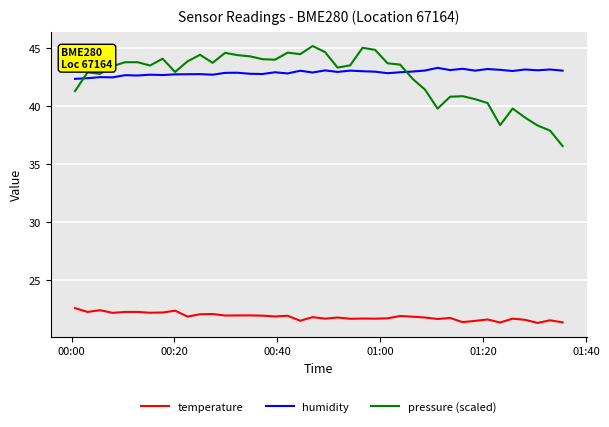

Rank the series by their maximum value, from lowest to highest.

temperature, humidity, pressure (scaled)